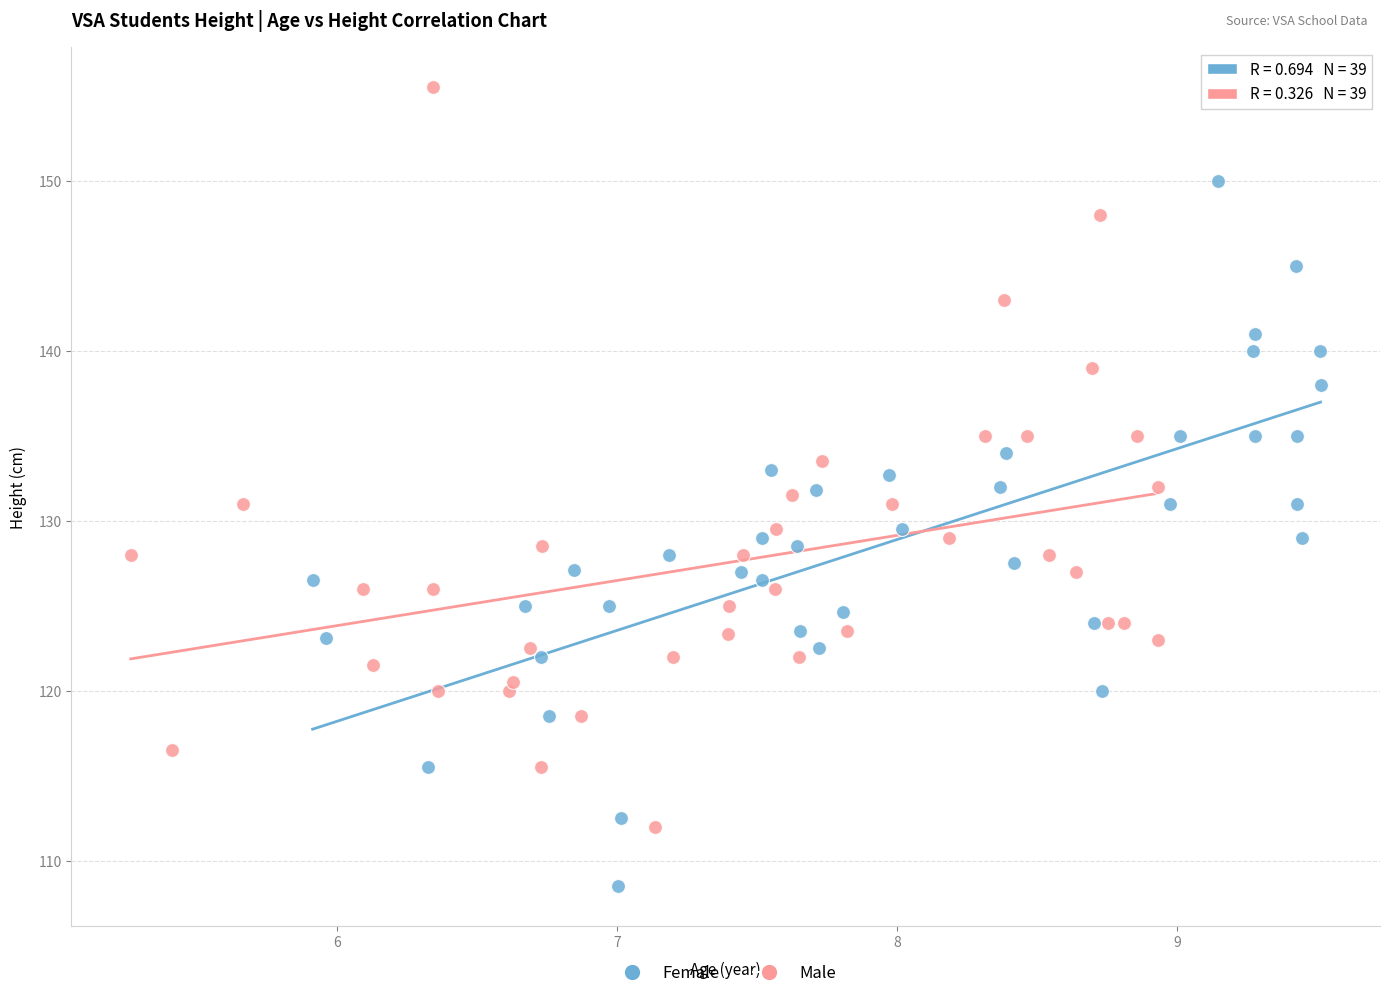

What are all the series names shown in the legend?

Female, Male